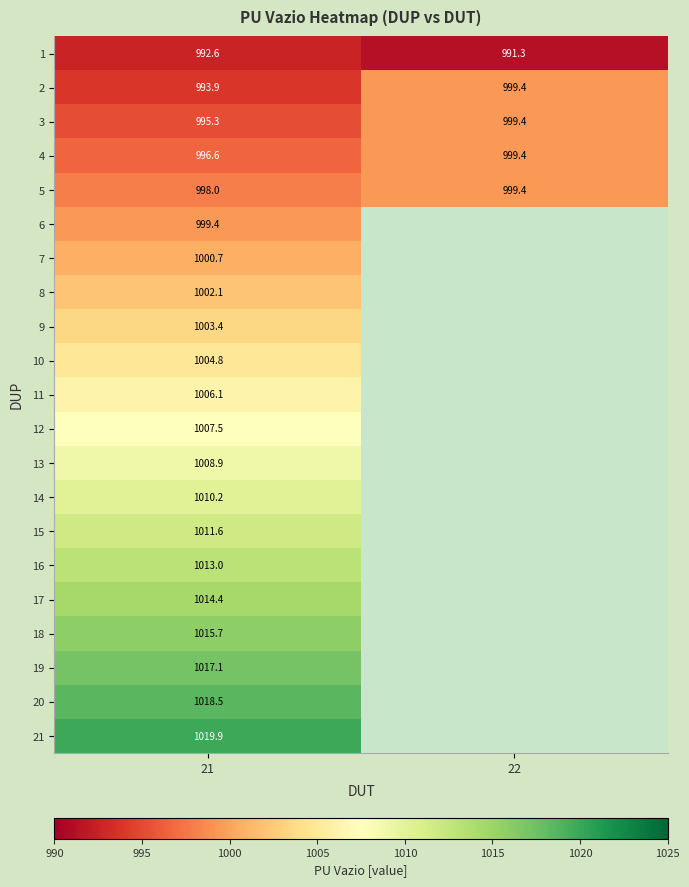

What is the maximum value shown in the chart?

1019.9